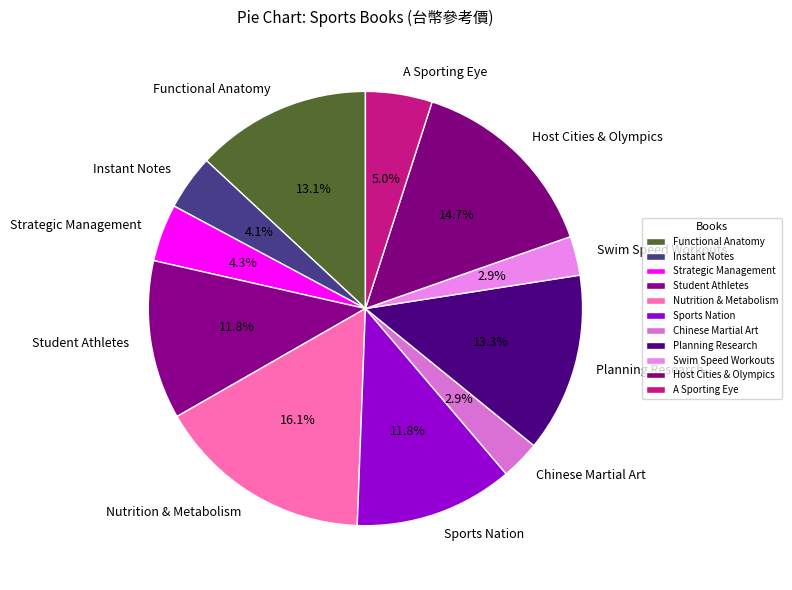

Which slice is the largest?

Nutrition & Metabolism